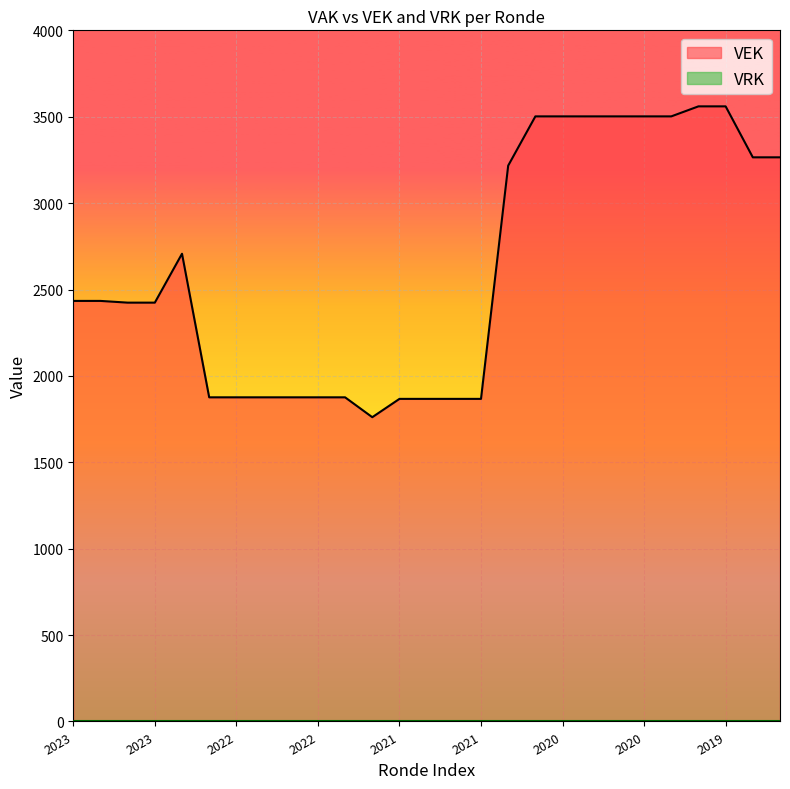

What is the difference between the values at 2020 and 2023?

1078